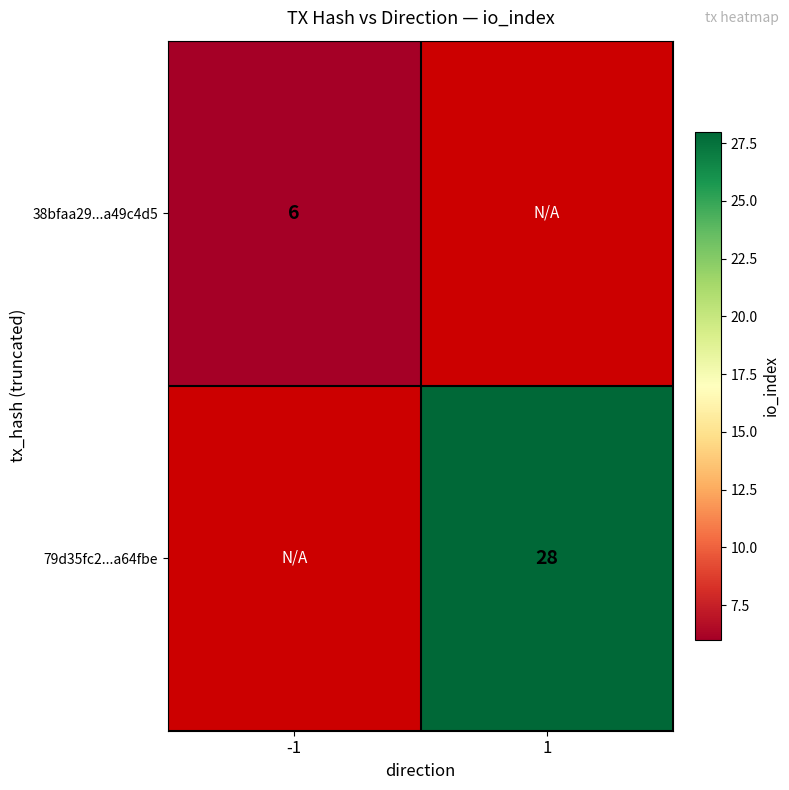

Is it true that 79d35fc2...a64fbe equals 16 at 1?

False